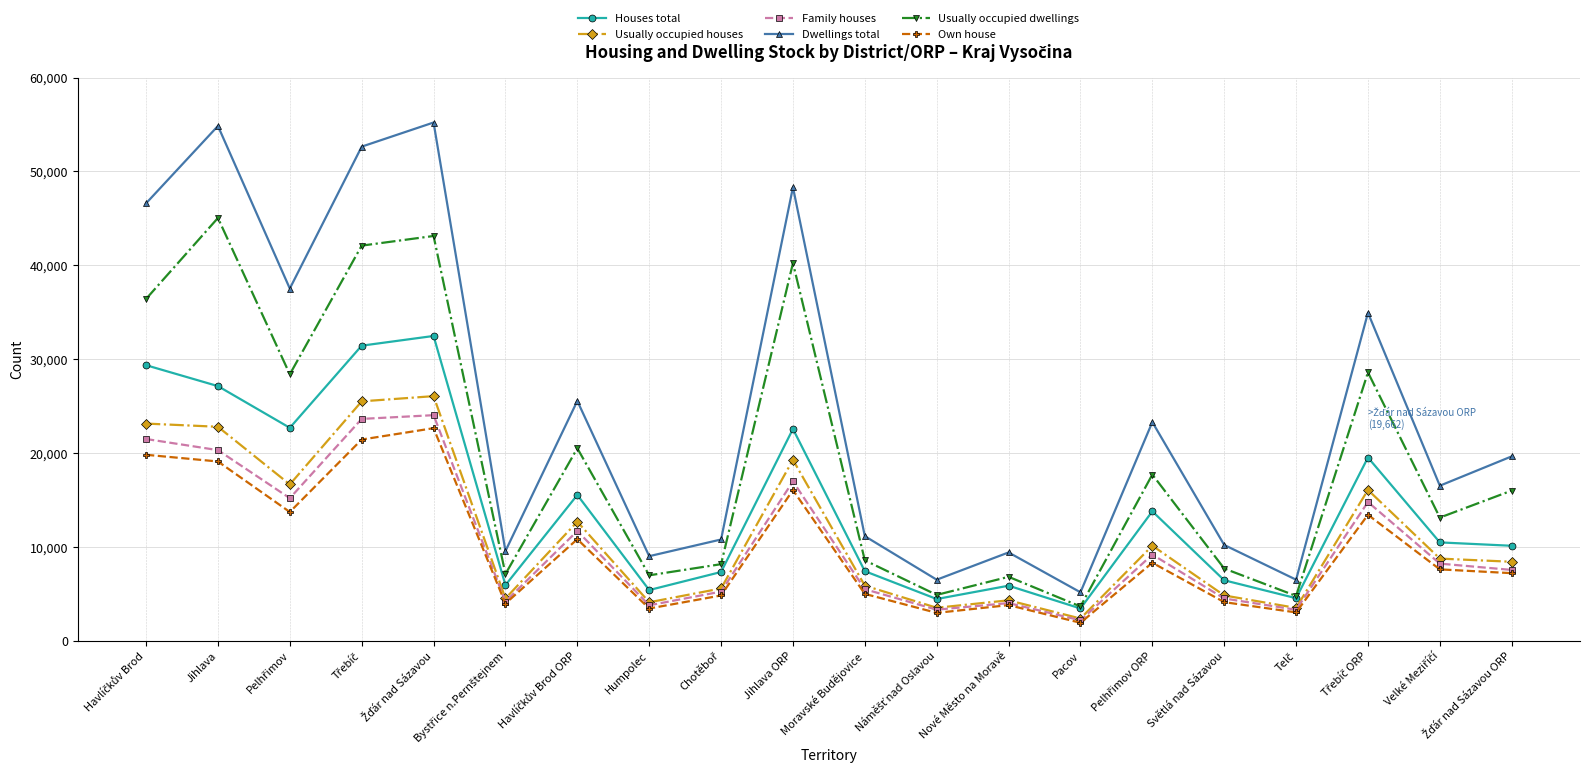

True or false: Usually occupied houses and Dwellings total intersect in this chart.

False